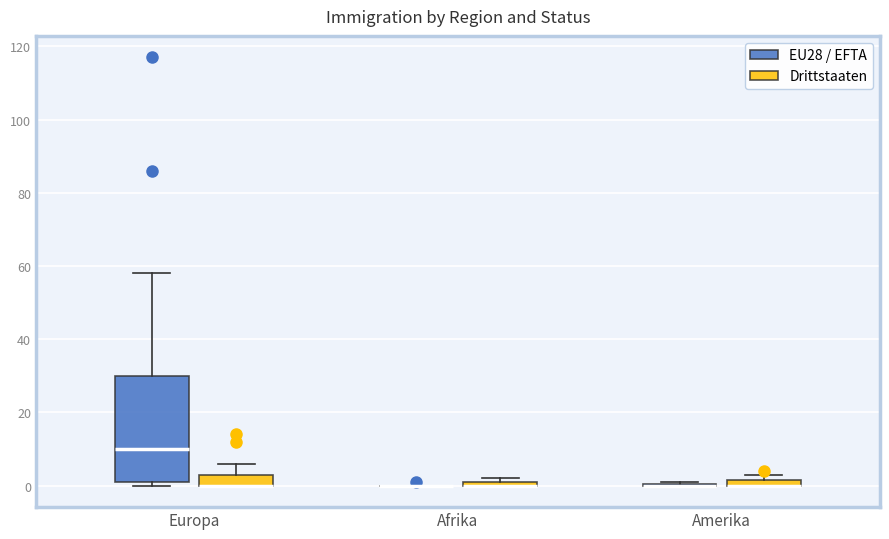

Where is the lower edge of the box for Amerika (Drittstaaten) on the y-axis? The values are not printed on the chart, so give them approximately, as read against the axis.

0